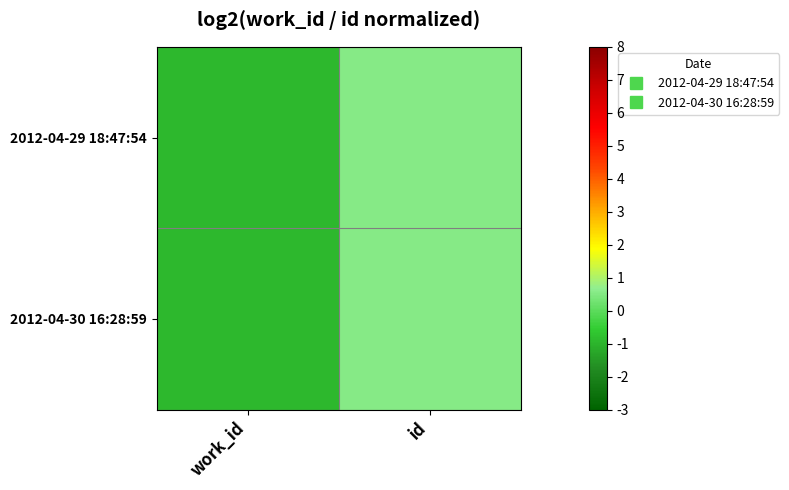

Reading right to left, what are all the values shown in this chart?

2012-04-29 18:47:54: id=0.5	work_id=-0.9
2012-04-30 16:28:59: id=0.5	work_id=-0.9